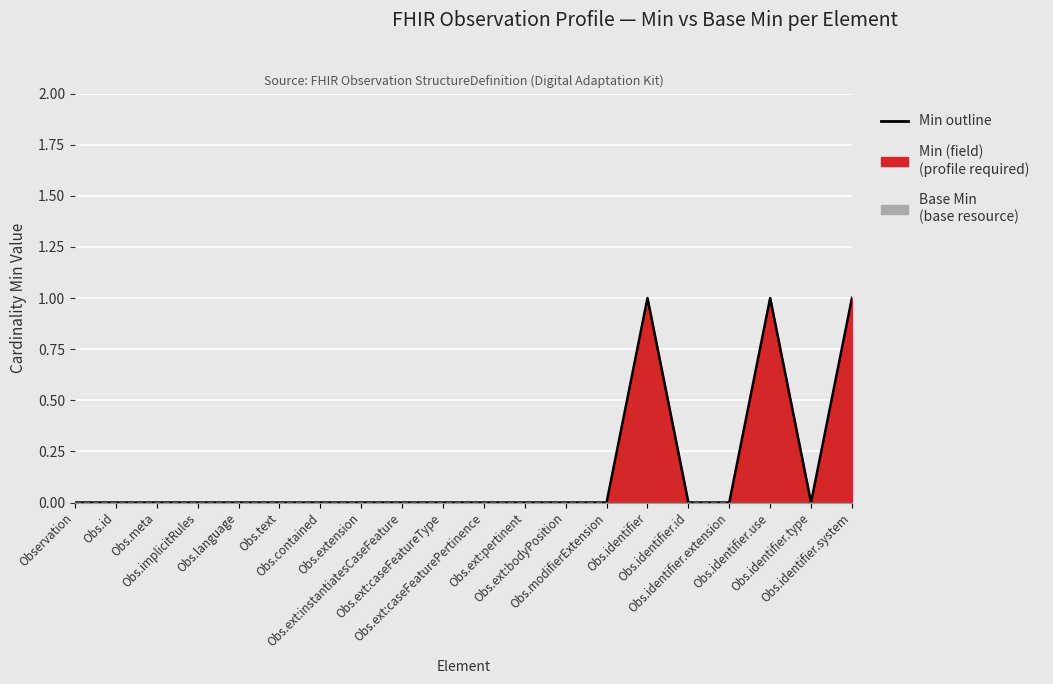

Where is the first local maximum for Min (field) outline?

Obs.identifier